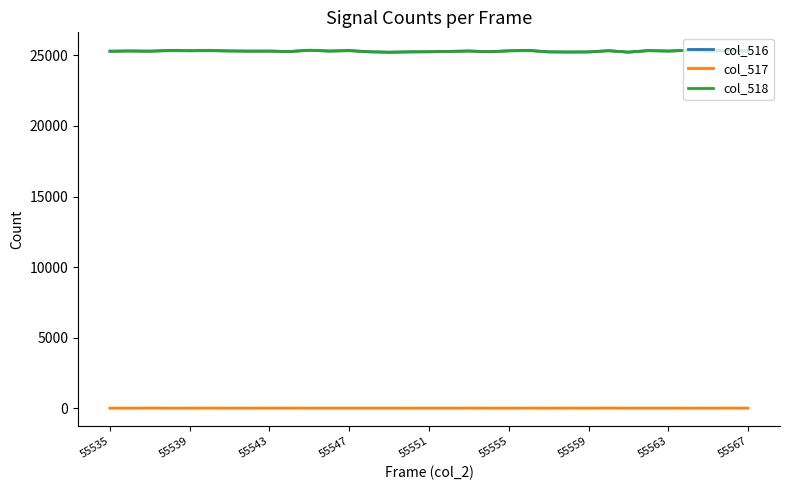

True or false: col_517 and col_516 cross at least once.

False